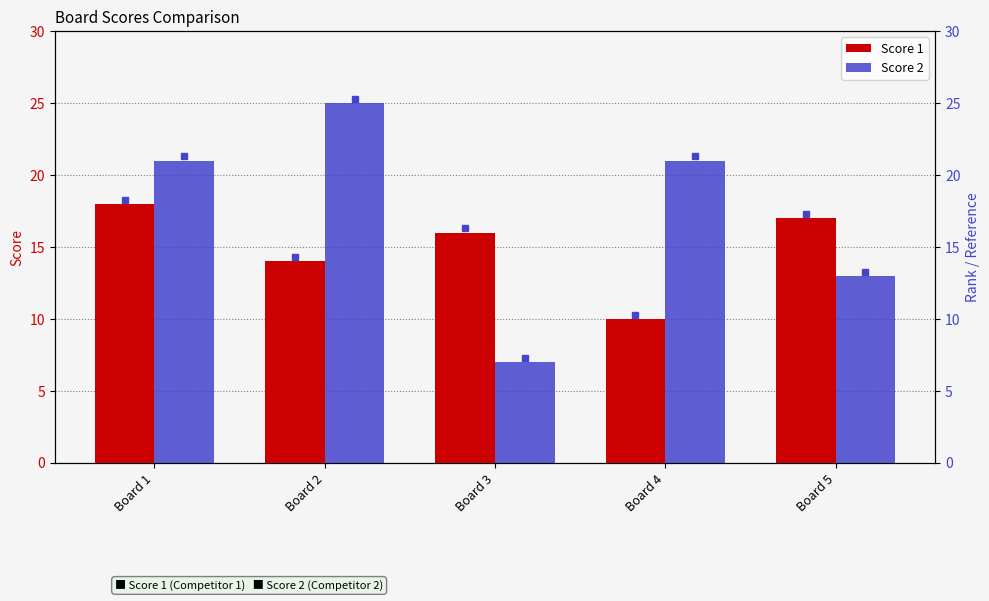

What is the value of the Score 1 bar at the 3rd from the left?

16